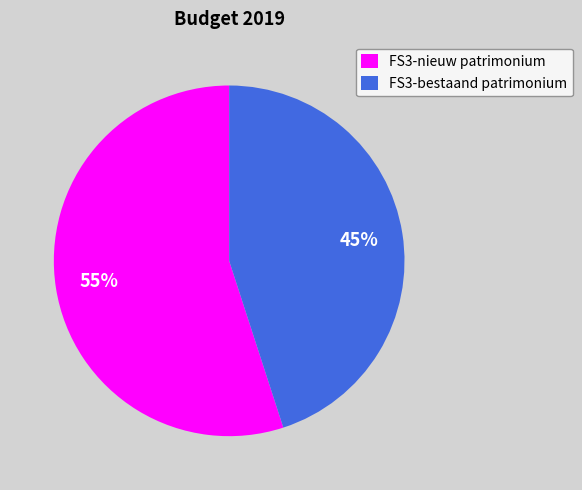

Which category accounts for the majority?

FS3-nieuw patrimonium